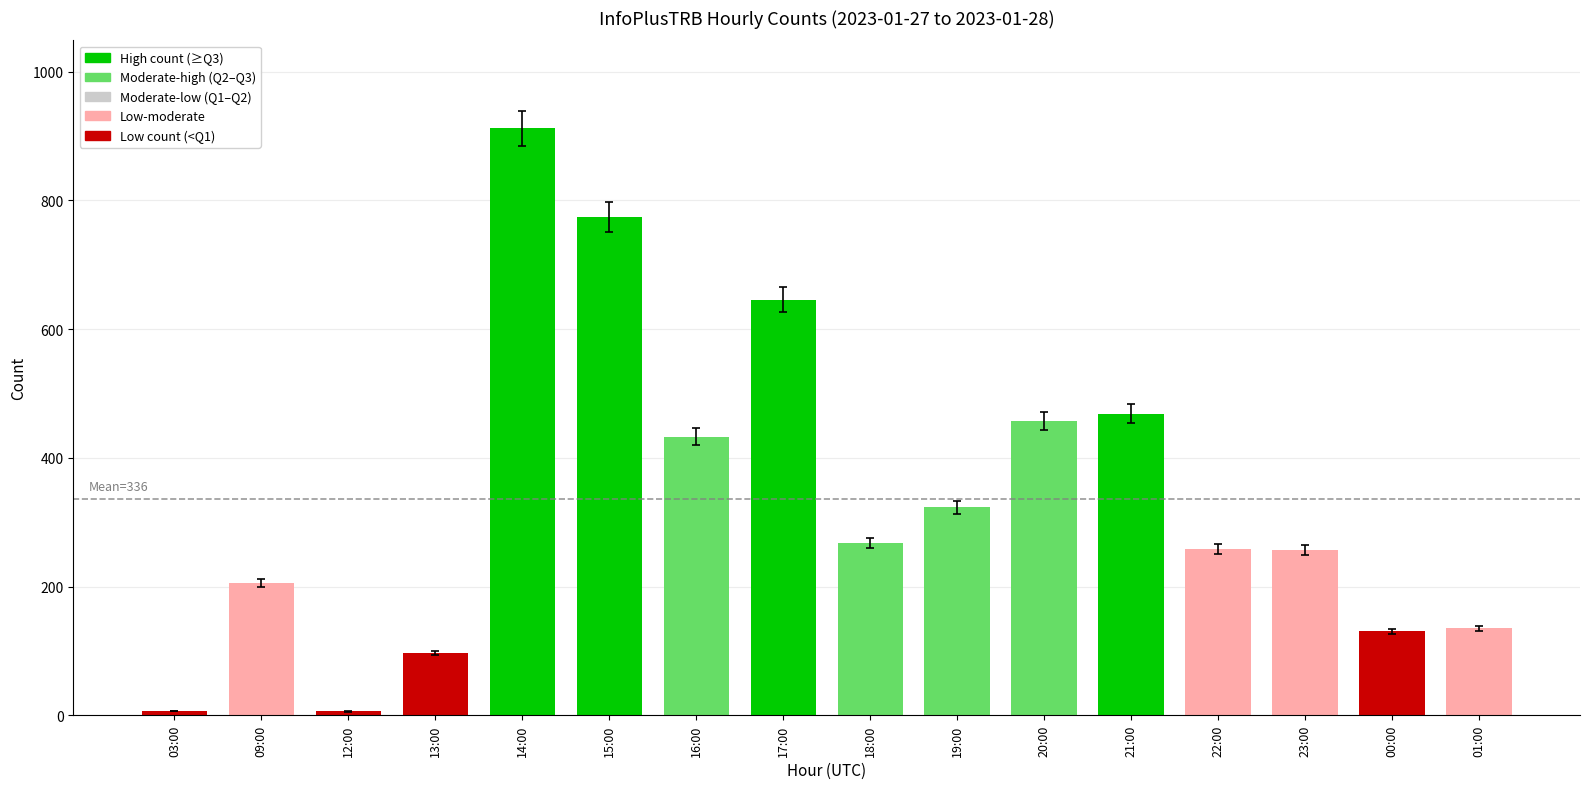

Which has a higher value, 14:00 or 13:00?

14:00